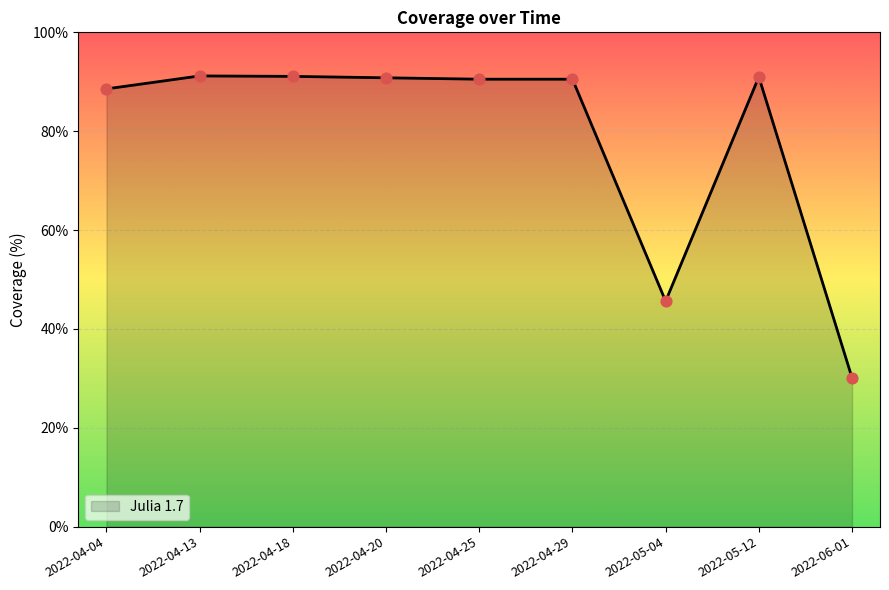

What is the ratio of the value at 2022-04-18 to the value at 2022-06-01?

3.0